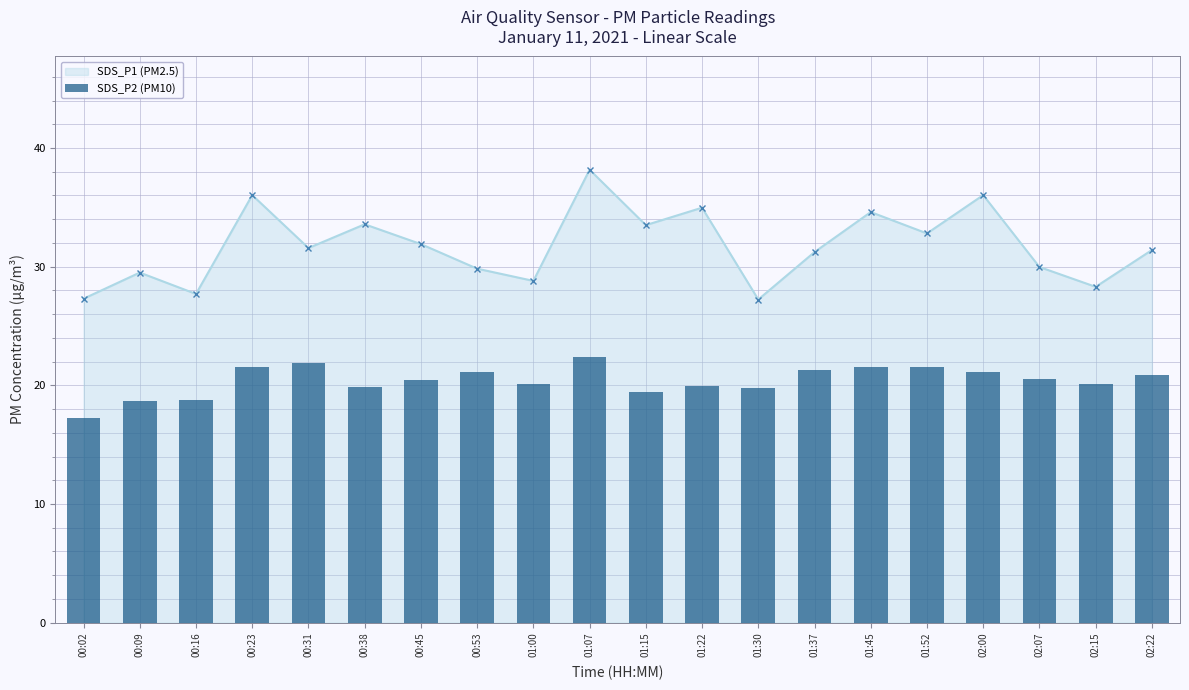

The SDS_P1 (PM2.5) series shows 31.9 at 00:45. True or false?

True